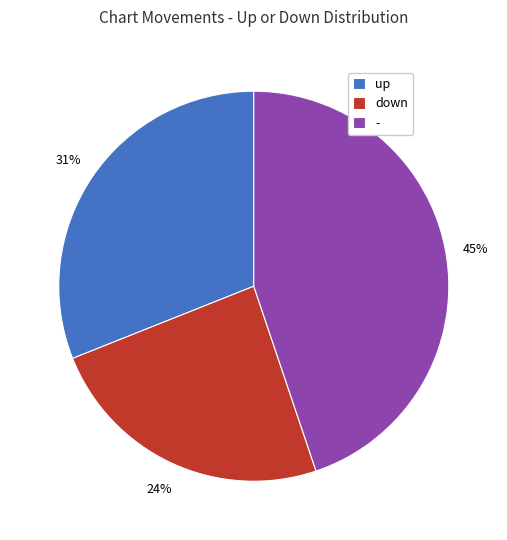

To the nearest percent, what is the combined percentage of - and down?

69%